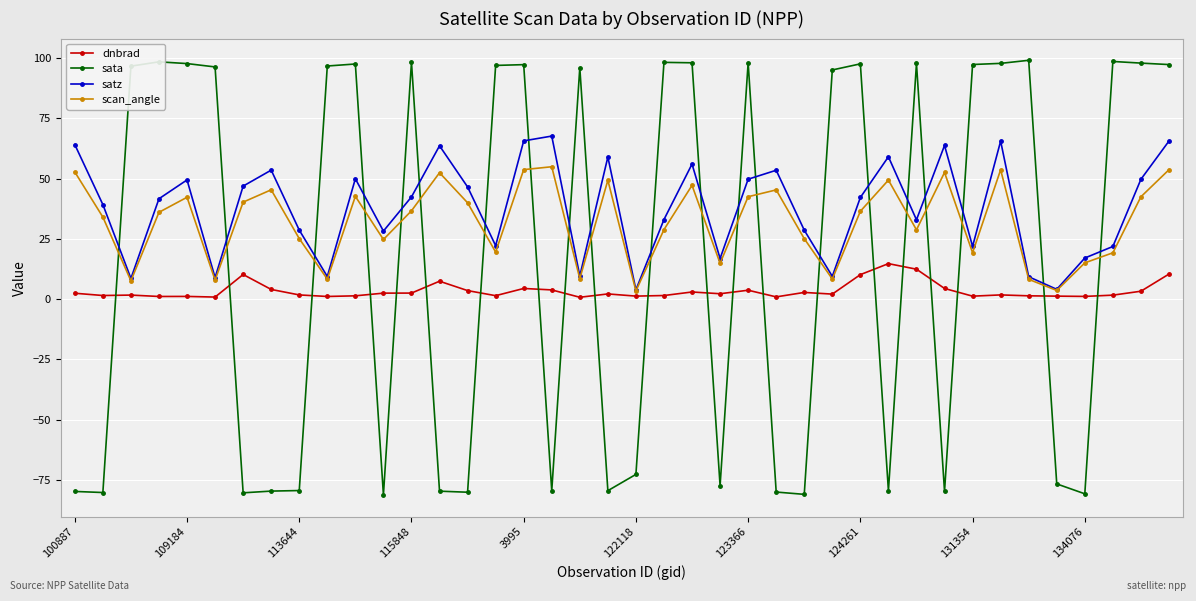

Rank the series by their average value, from highest to lowest.

satz, scan_angle, sata, dnbrad